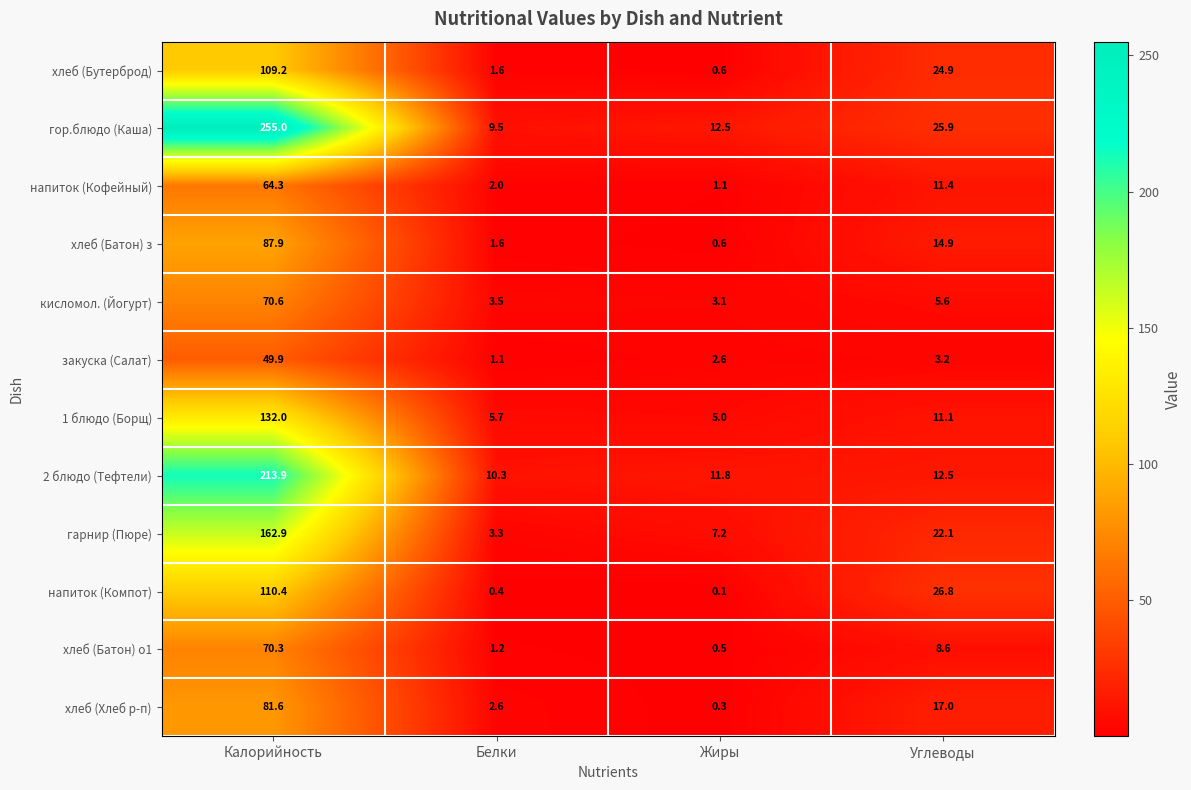

The хлеб (Батон) з series shows 1.6 at Белки. True or false?

True